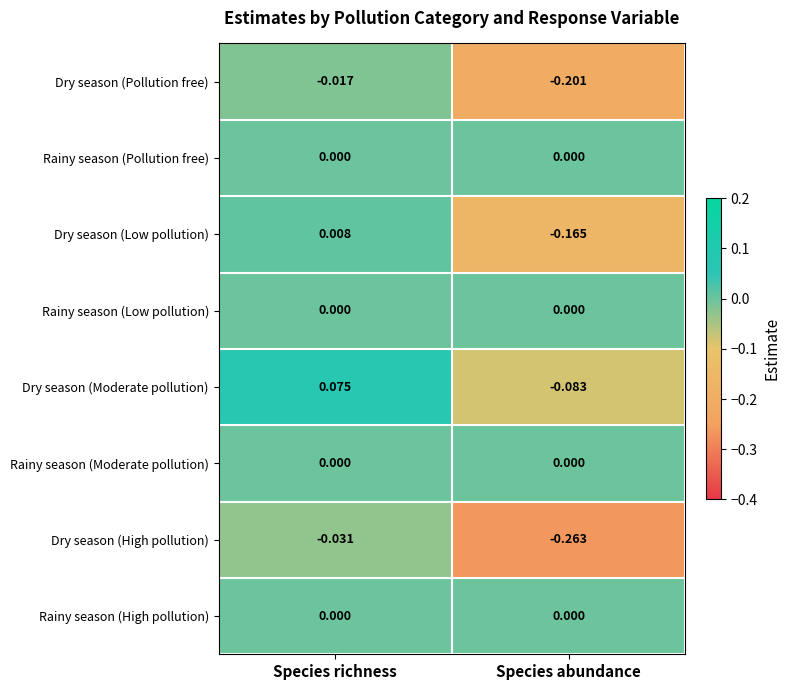

Which category has the lowest value across all series?

Species abundance